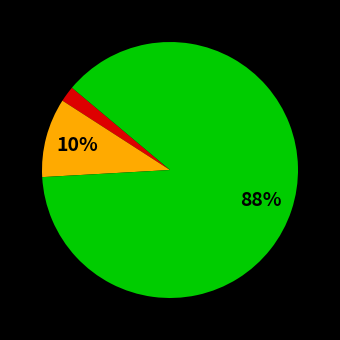

Does any single category account for the majority?

Yes